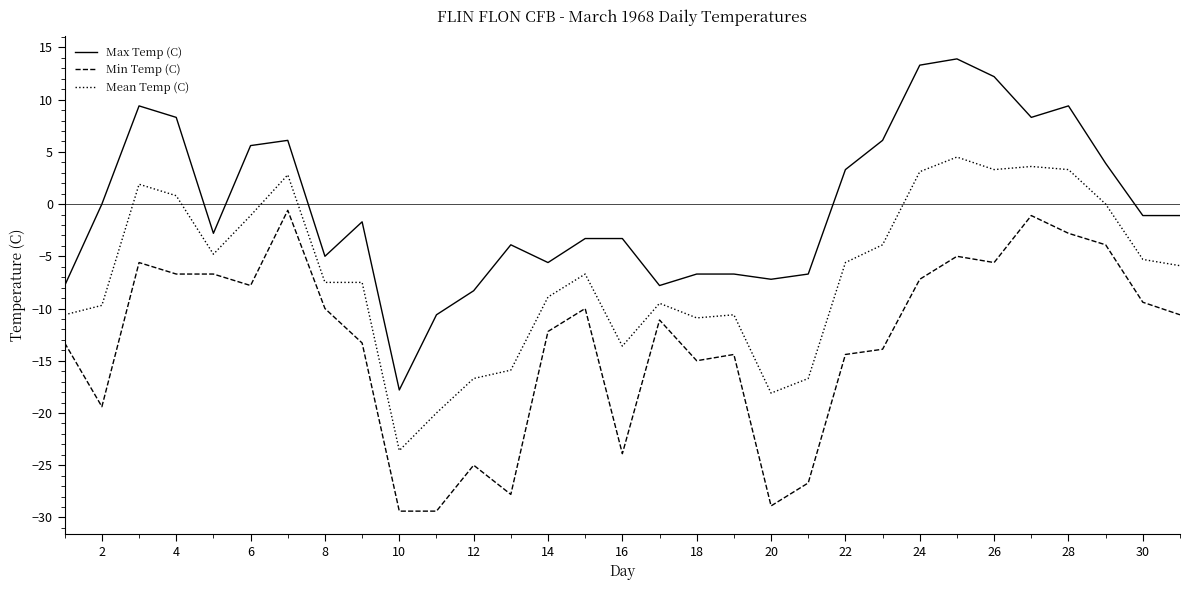

What is the greatest value displayed?

13.9